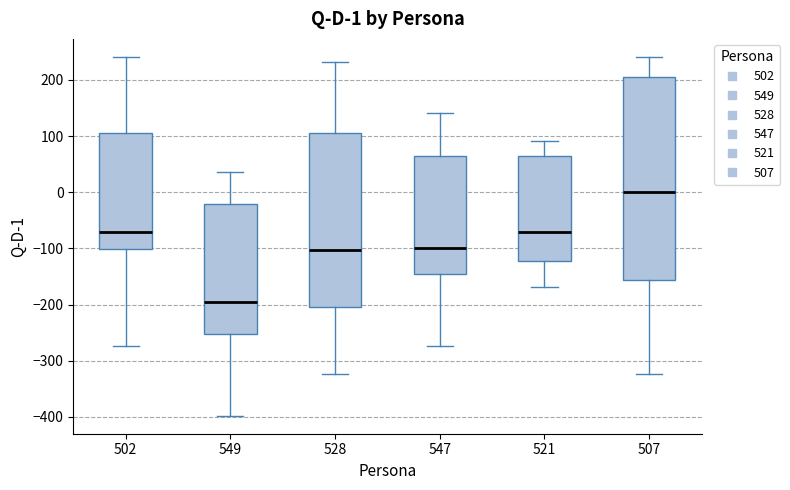

Which box is the tallest, from its lower edge to its upper edge?

507